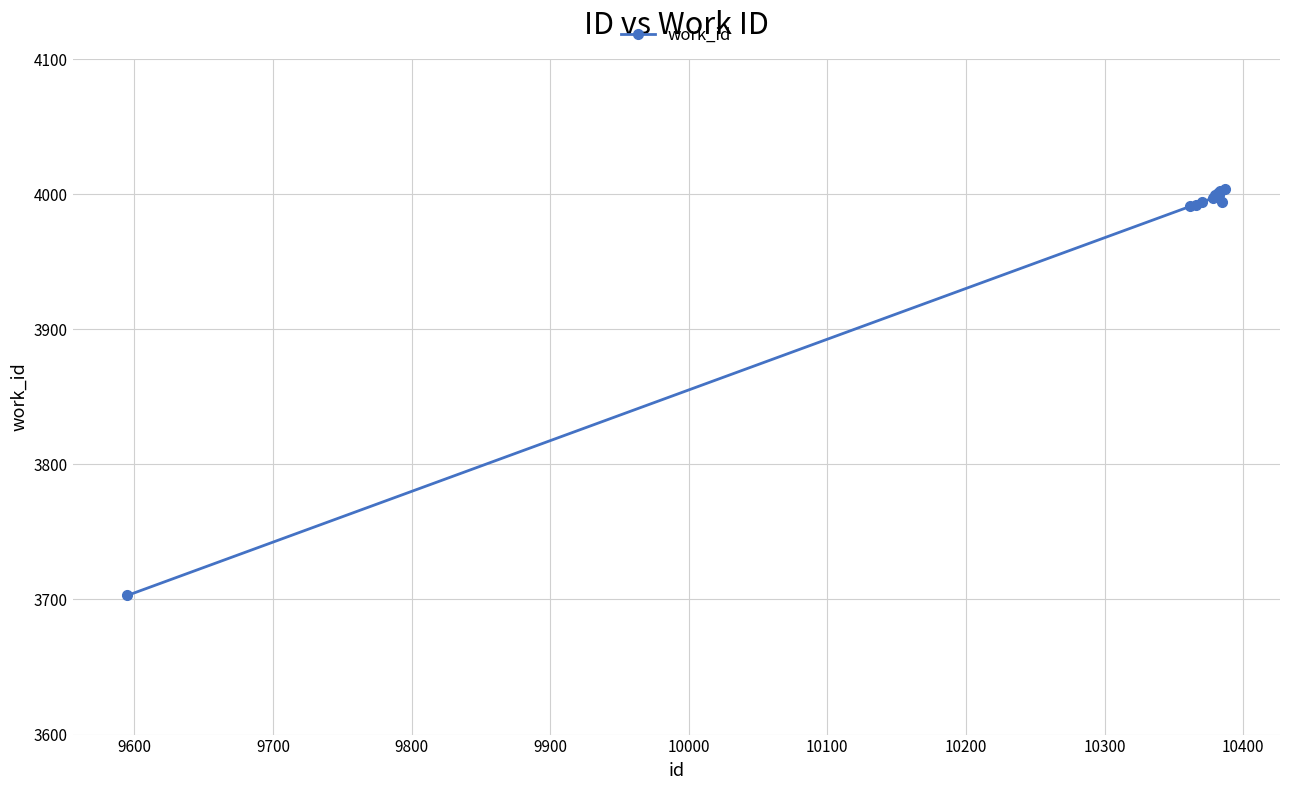

How many series are shown in this chart?

1